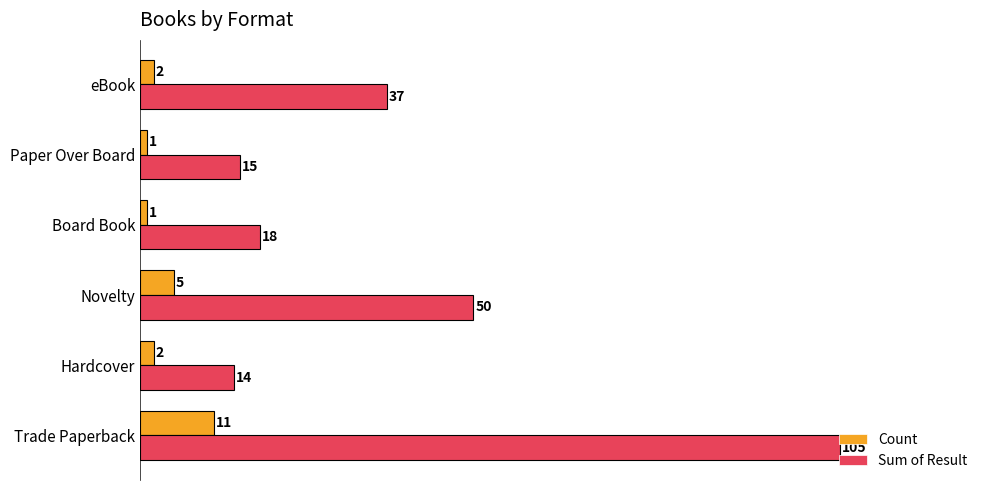

What is the total value across all series at Hardcover?

16